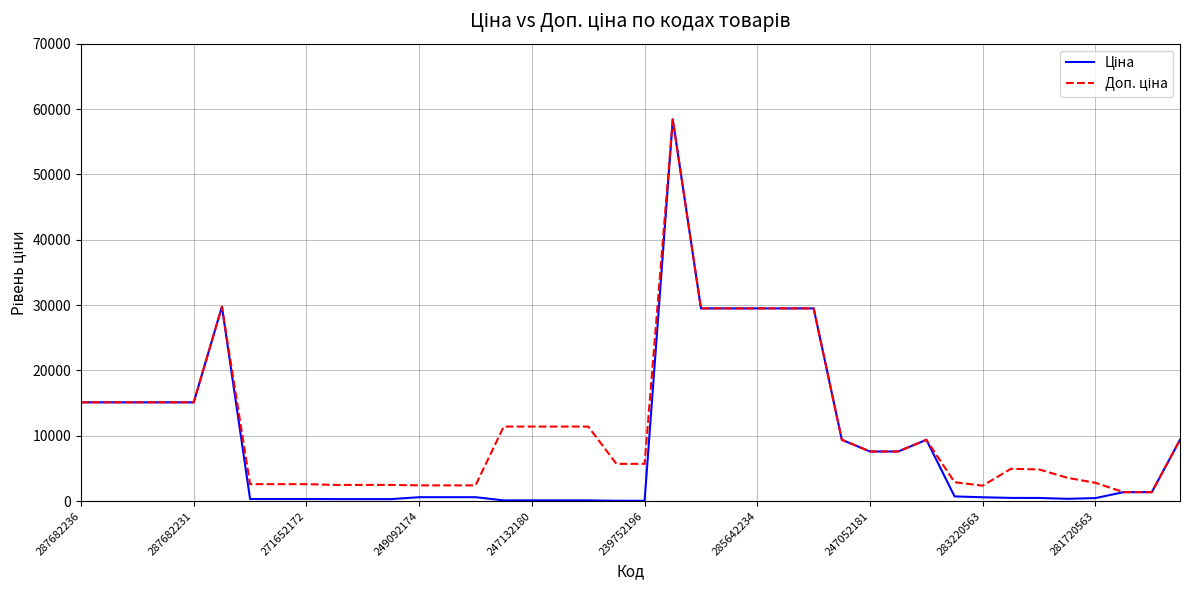

What is the greatest value displayed?

58426.5